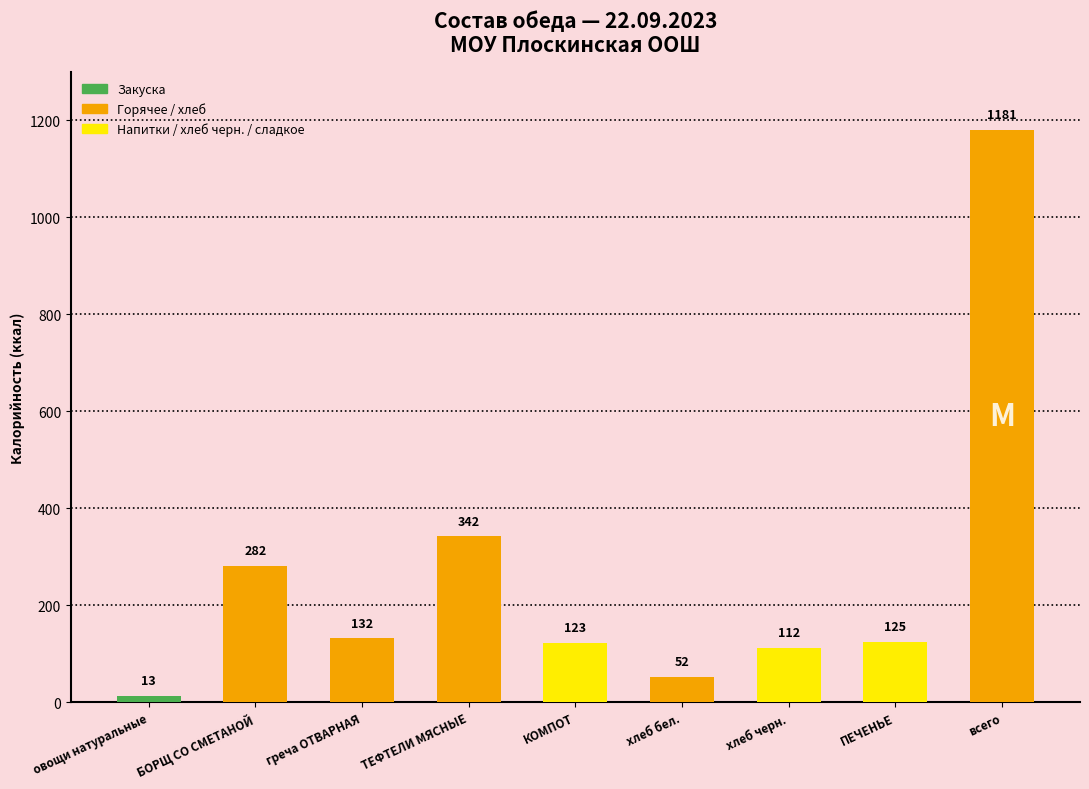

Count the number of data series in this chart.

1